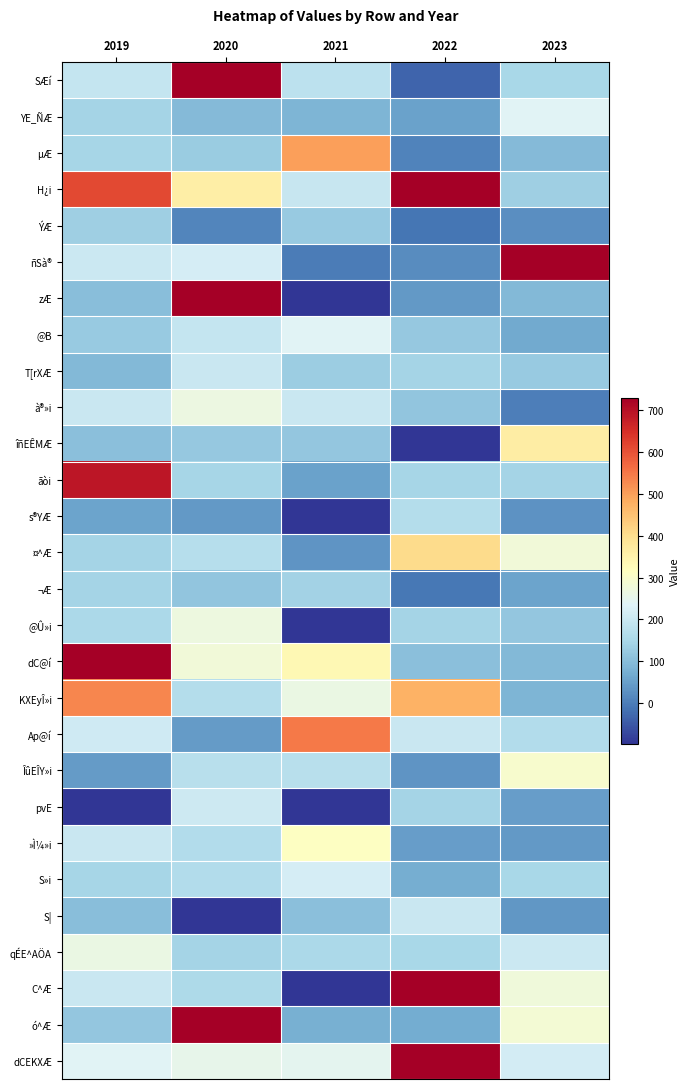

Which series has the largest total across all categories?

ó^Æ